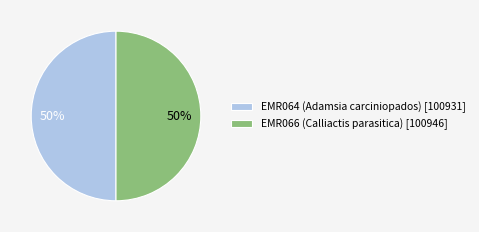

To the nearest percent, what is the combined percentage of EMR064 (Adamsia carciniopados) [100931] and EMR066 (Calliactis parasitica) [100946]?

100%